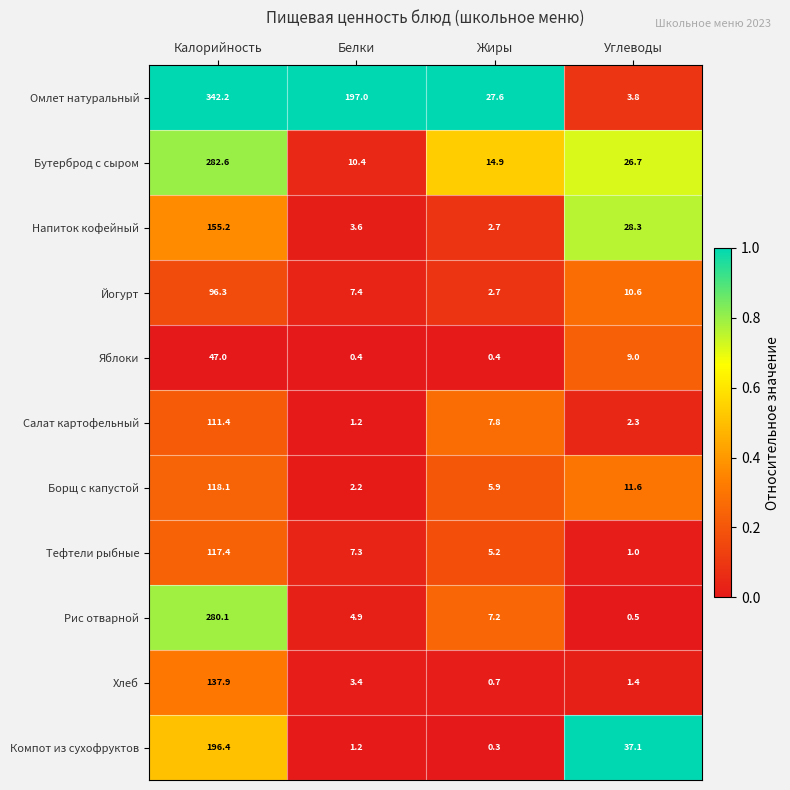

Rank the series by their maximum value, from highest to lowest.

Омлет натуральный, Бутерброд с сыром, Рис отварной, Компот из сухофруктов, Напиток кофейный, Хлеб, Борщ с капустой, Тефтели рыбные, Салат картофельный, Йогурт, Яблоки